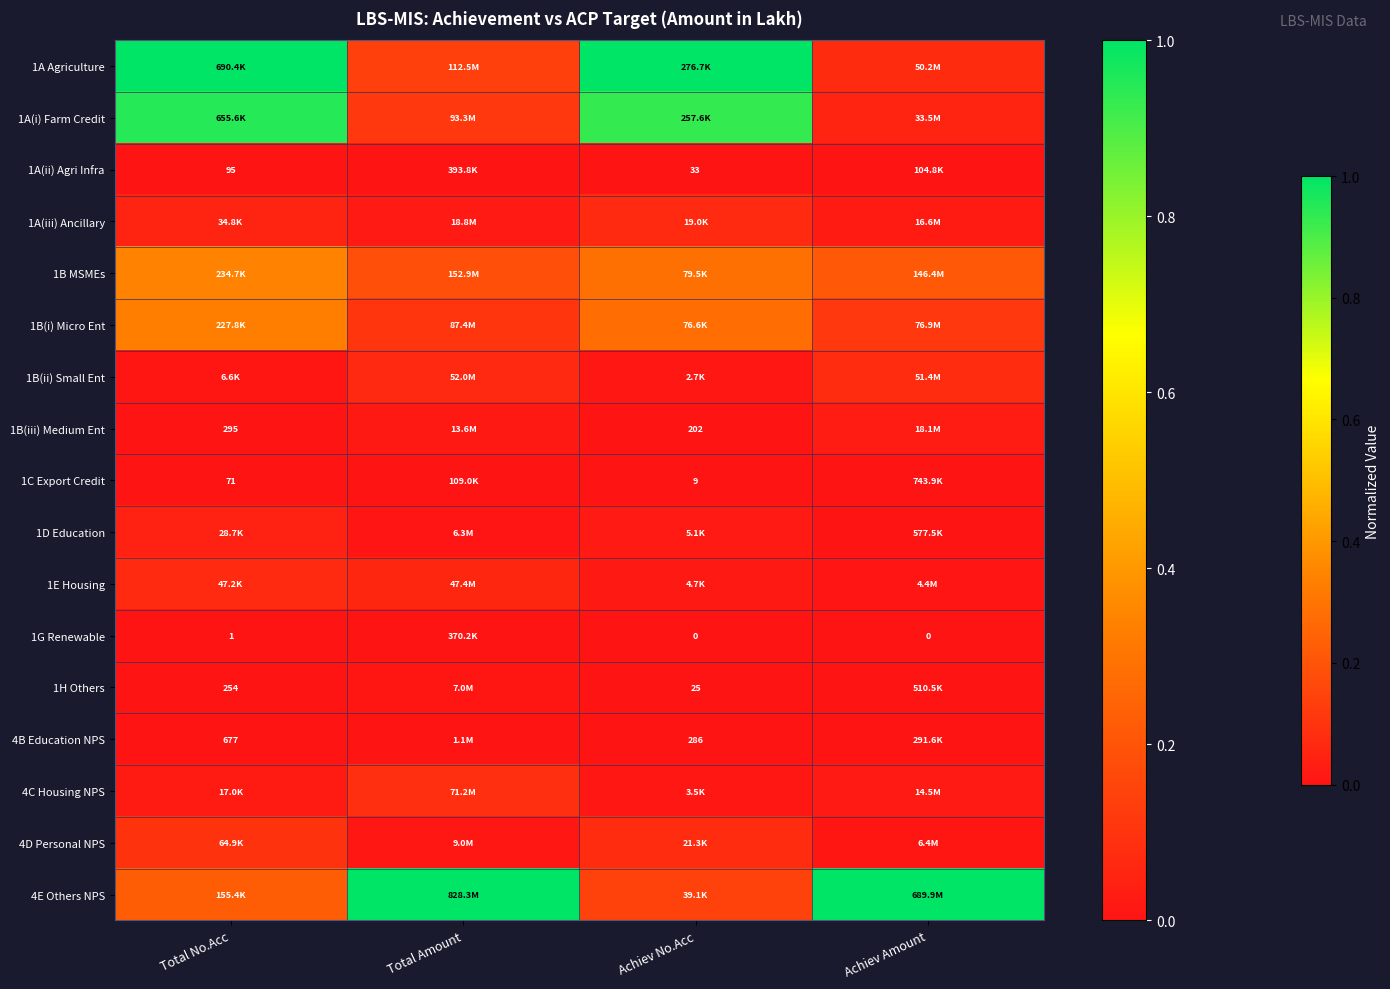

Rank the categories by 4C Housing NPS value from highest to lowest.

Total Amount, Total No.Acc, Achiev Amount, Achiev No.Acc